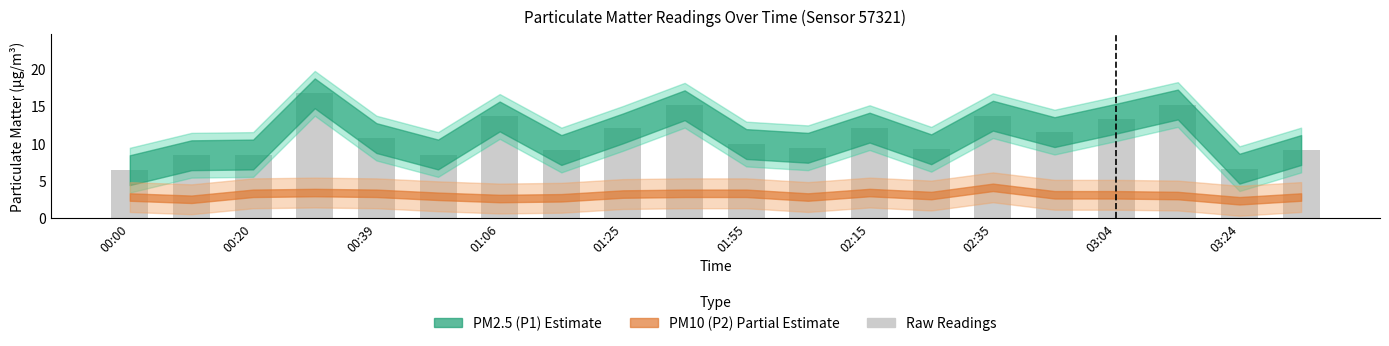

Reading left to right, what are all the values shown in this chart?

6.4	8.4	8.5	16.7	10.7	8.5	13.6	9.1	12.0	15.1	9.9	9.4	12.1	9.2	13.7	11.5	13.3	15.2	6.6	9.1